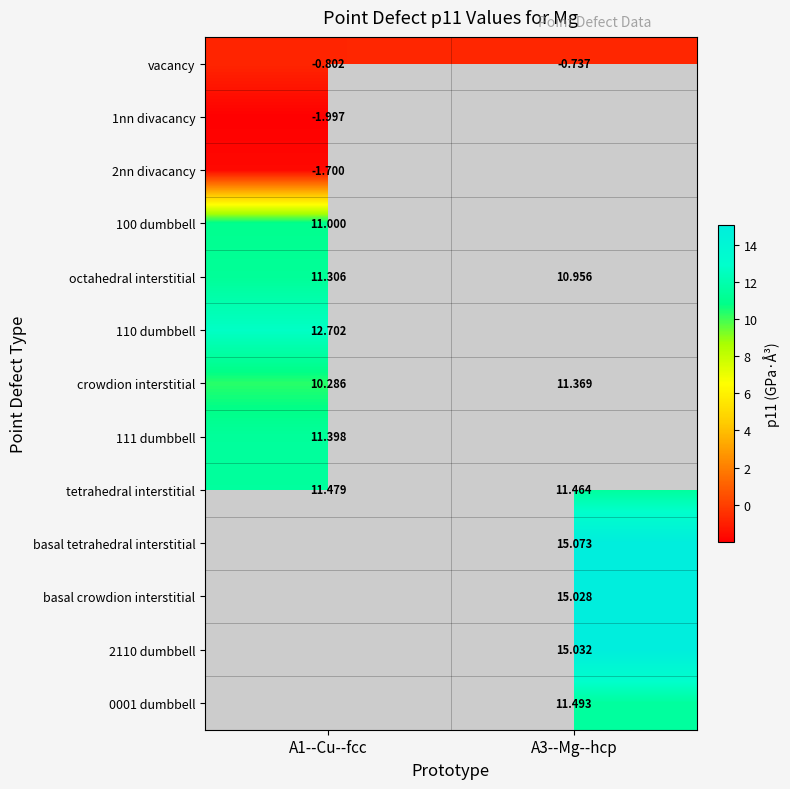

Which category has the lowest value in the tetrahedral interstitial series?

A3--Mg--hcp